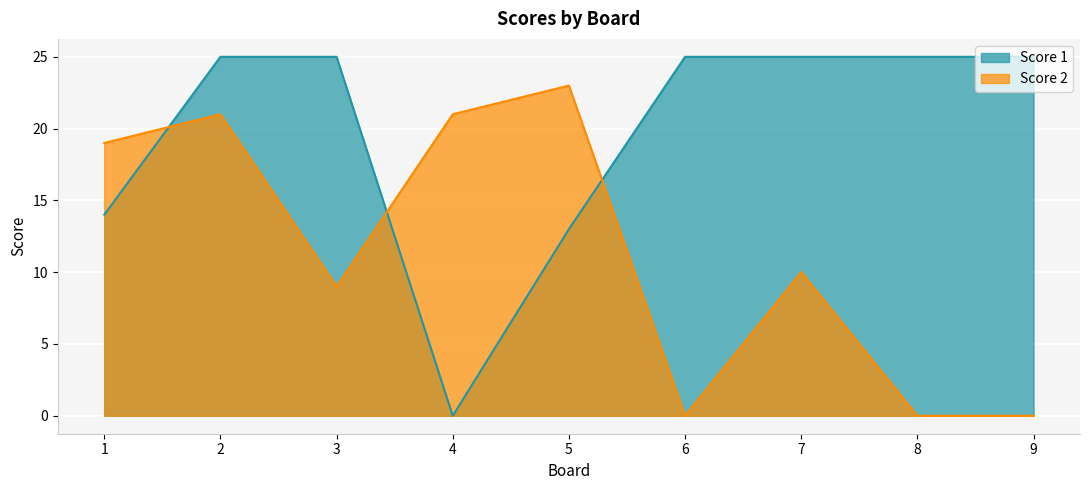

How many positive values does the Score 1 series have?

8